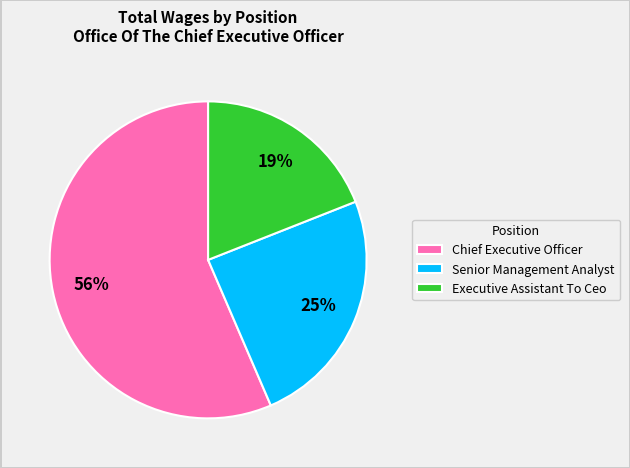

What is the ratio of the value at Executive Assistant To Ceo to the value at Chief Executive Officer?

0.3